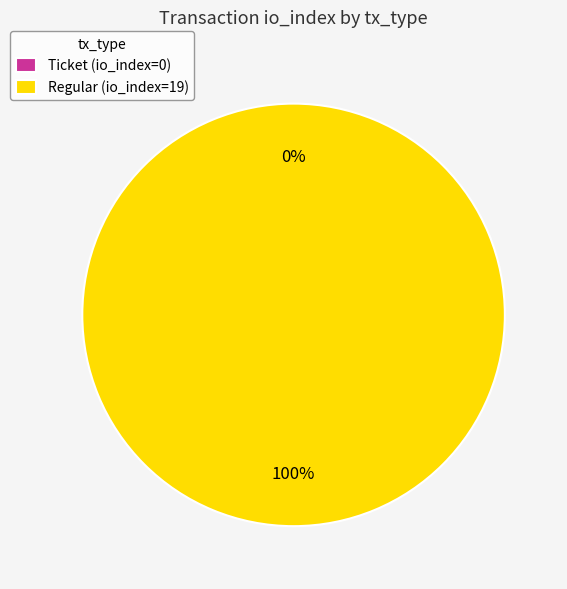

What is the total percentage of Ticket and Regular?

100.0%